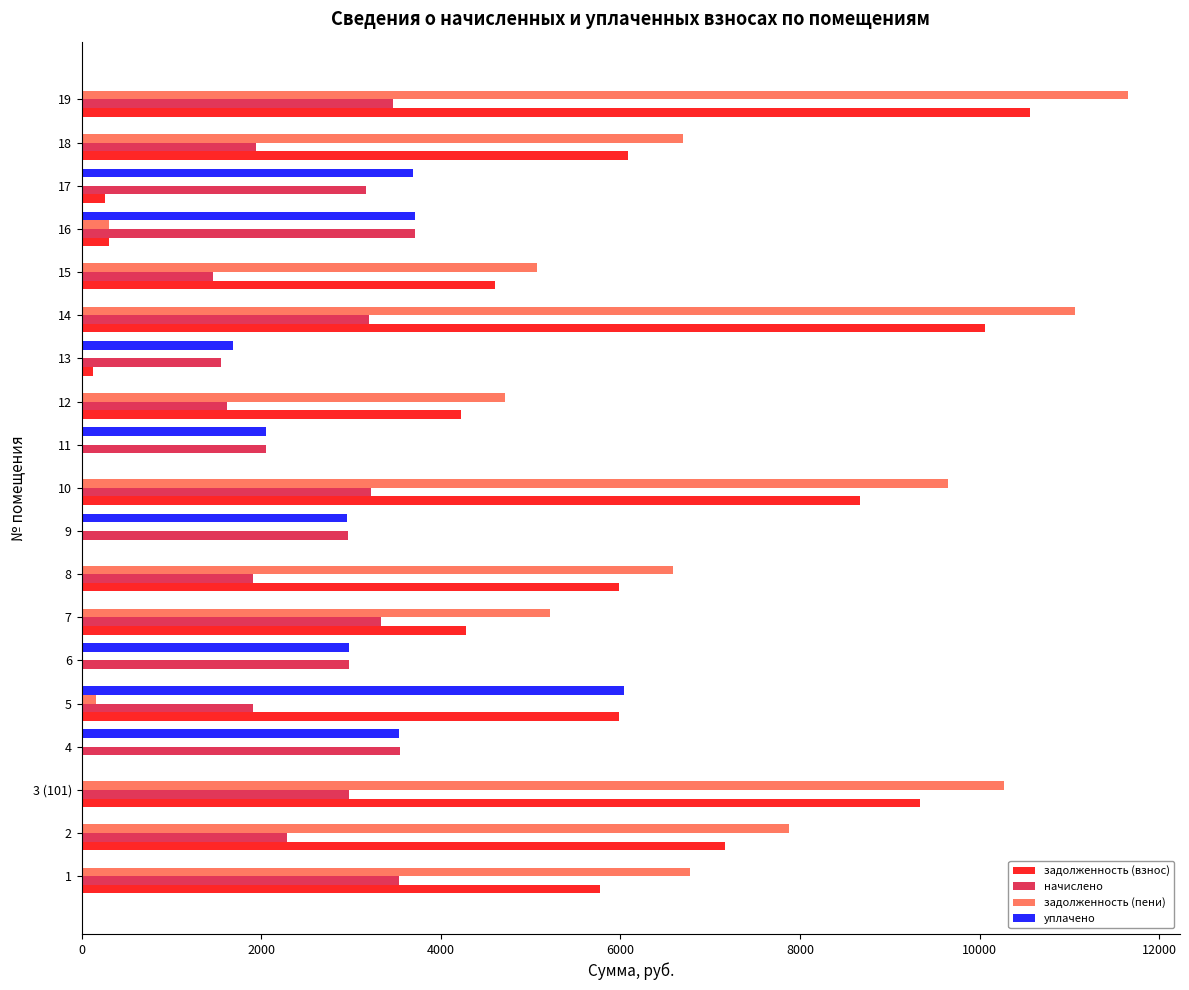

The value of начислено at 9 is 2963.8. True or false?

True